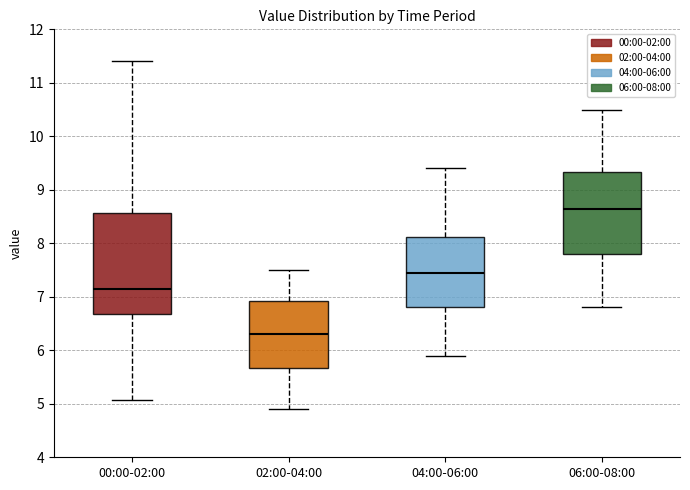

Reading left to right, transcribe this box plot: for each box, give where its median line is, the range the box spans, and where its two whiskers end, as read against the y-axis. The values are not printed on the chart, so give them approximately, as read against the axis.

00:00-02:00: median 7.1, box 6.7 to 8.6, whiskers 5.1 to 11.4
02:00-04:00: median 6.3, box 5.7 to 6.9, whiskers 4.9 to 7.5
04:00-06:00: median 7.5, box 6.8 to 8.1, whiskers 5.9 to 9.4
06:00-08:00: median 8.7, box 7.8 to 9.3, whiskers 6.8 to 10.5